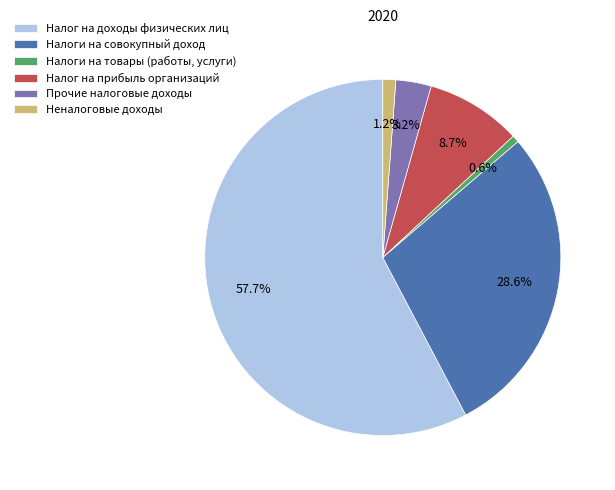

The Налоги на совокупный доход slice represents 39% of the pie. True or false?

False